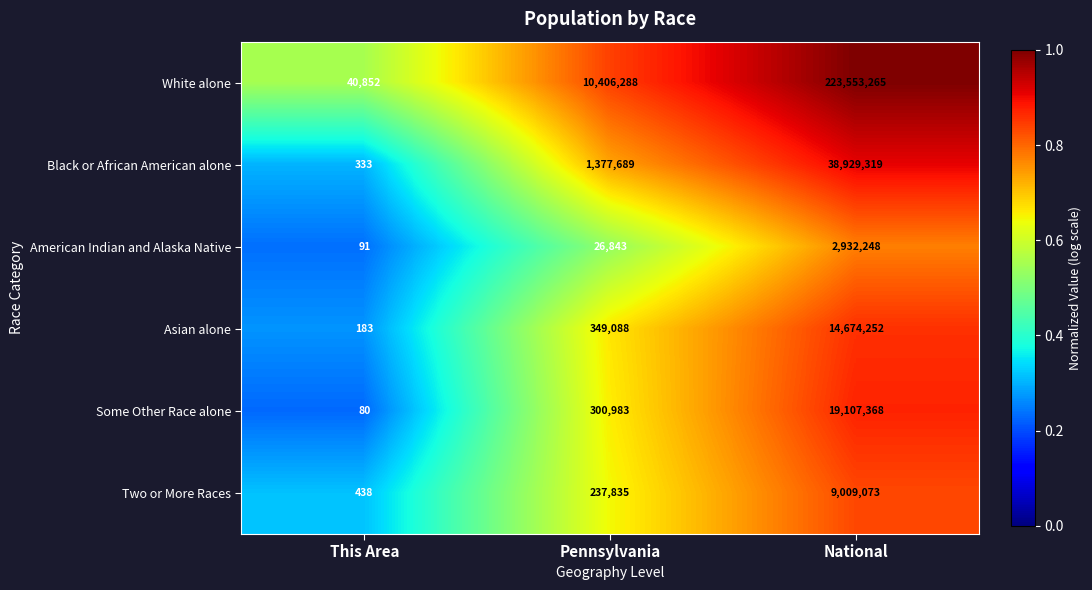

List the series in order of their peak value, lowest first.

American Indian and Alaska Native, Two or More Races, Asian alone, Some Other Race alone, Black or African American alone, White alone